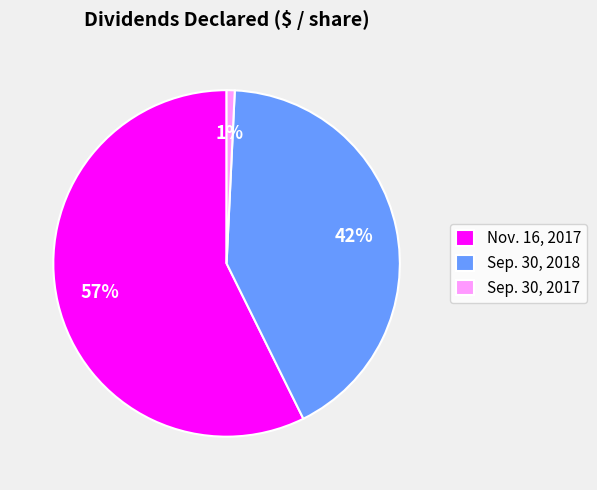

To the nearest percent, what portion does Sep. 30, 2018 represent?

42%